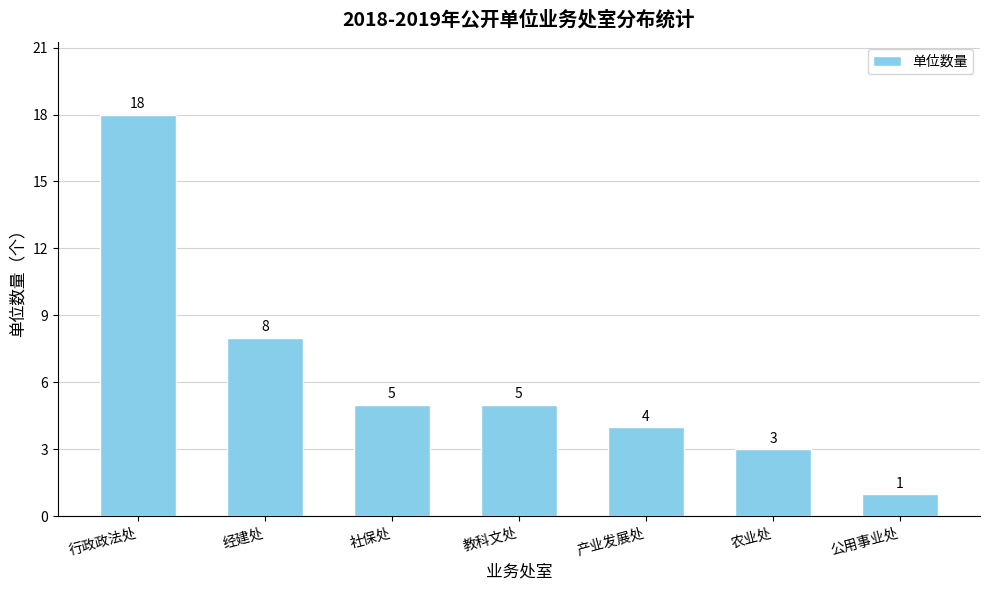

How many distinct data groups are displayed?

1